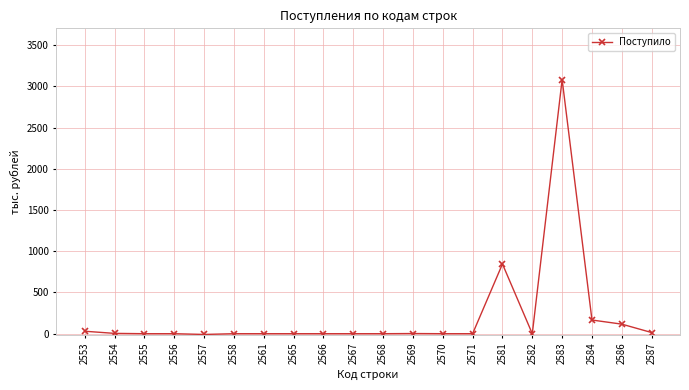

Where does the data first go above 0?

2553